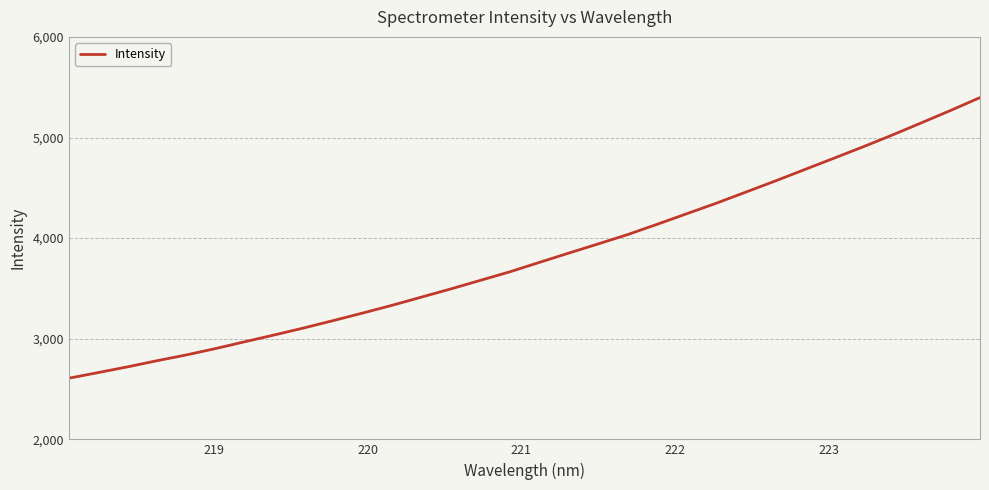

What is the sum of all values?

122107.0